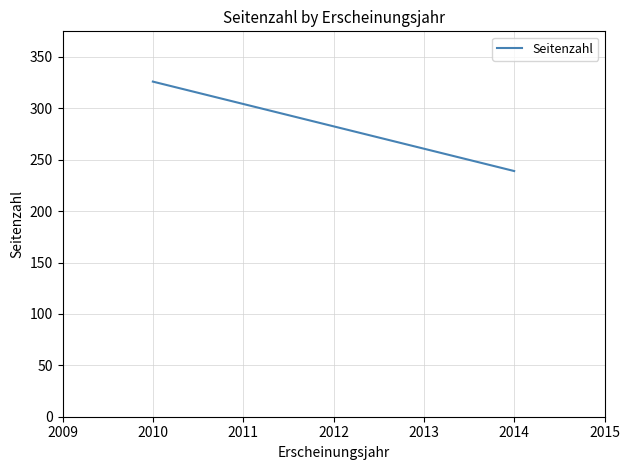

What is the value of the 1st point from the left?

326